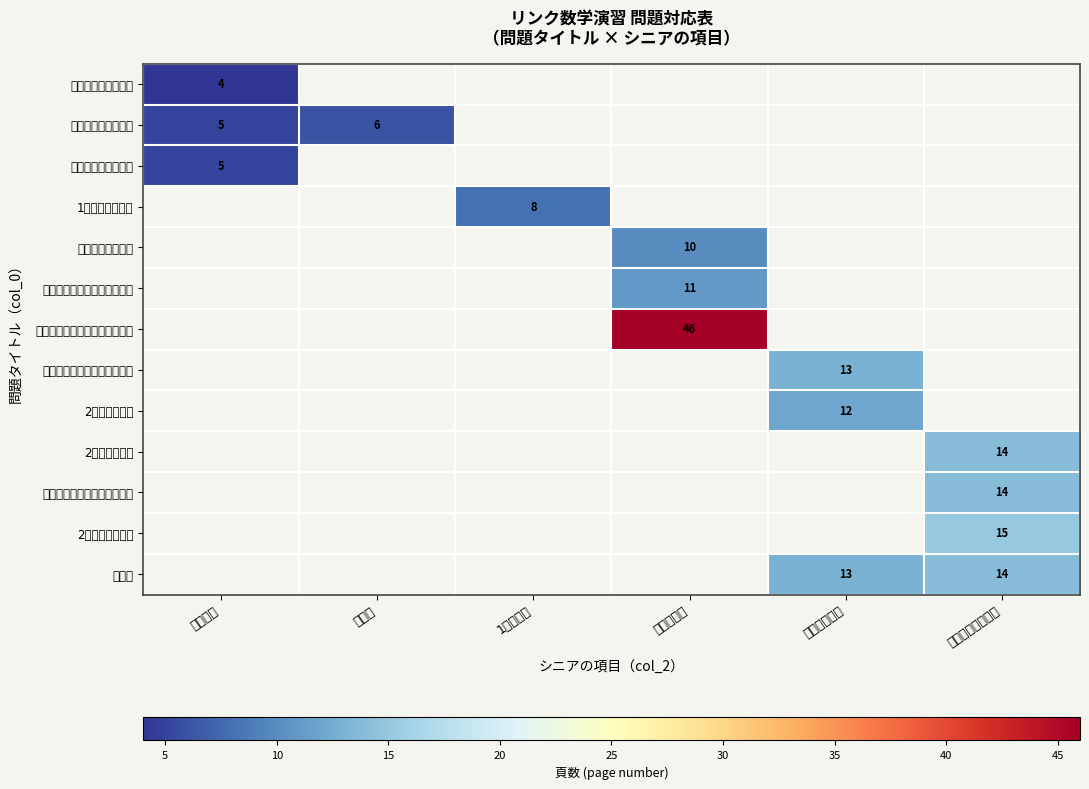

Is it true that 判別式 equals 22 at 関数とグラフ?

False